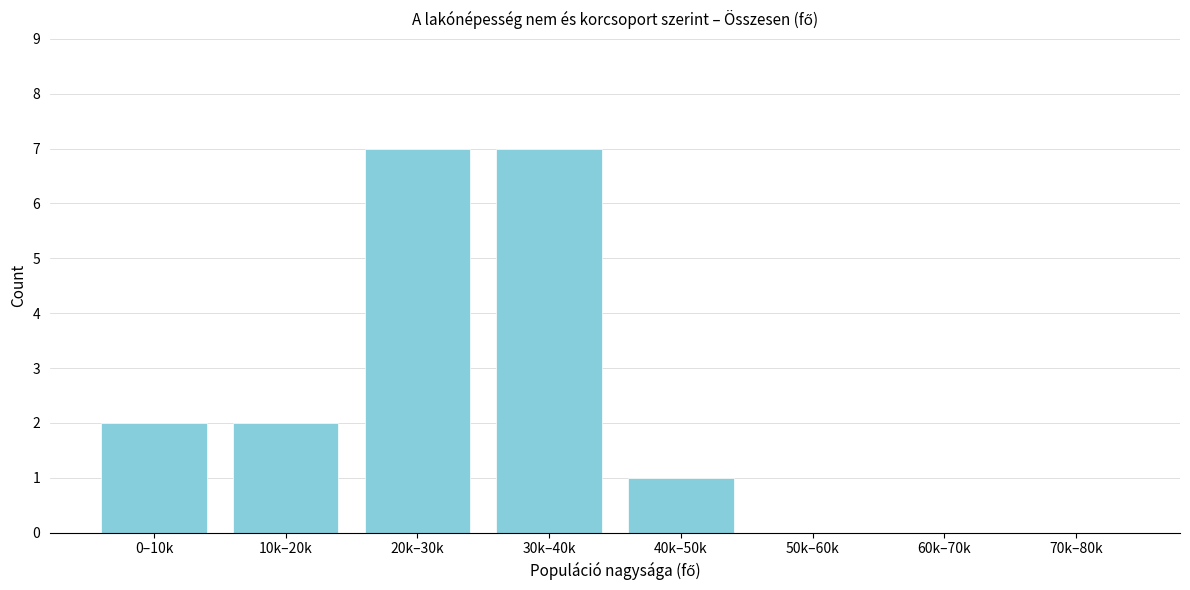

Reading left to right, extract all data points from this chart.

0–10k=2	10k–20k=2	20k–30k=7	30k–40k=7	40k–50k=1	50k–60k=0	60k–70k=0	70k–80k=0